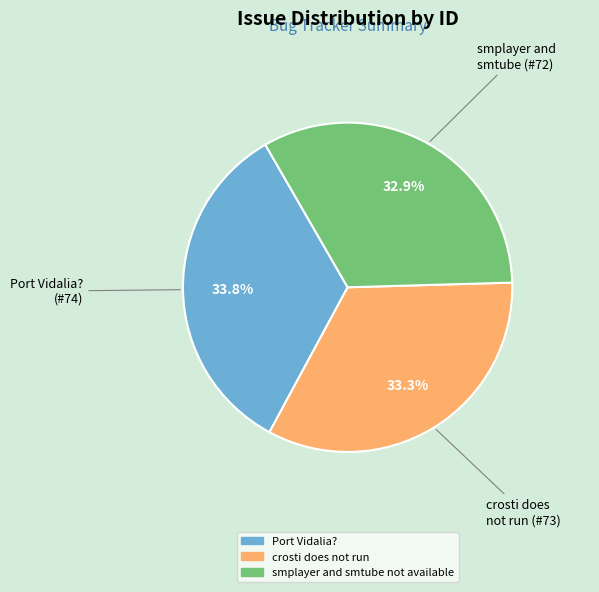

Count the number of slices in the pie.

3